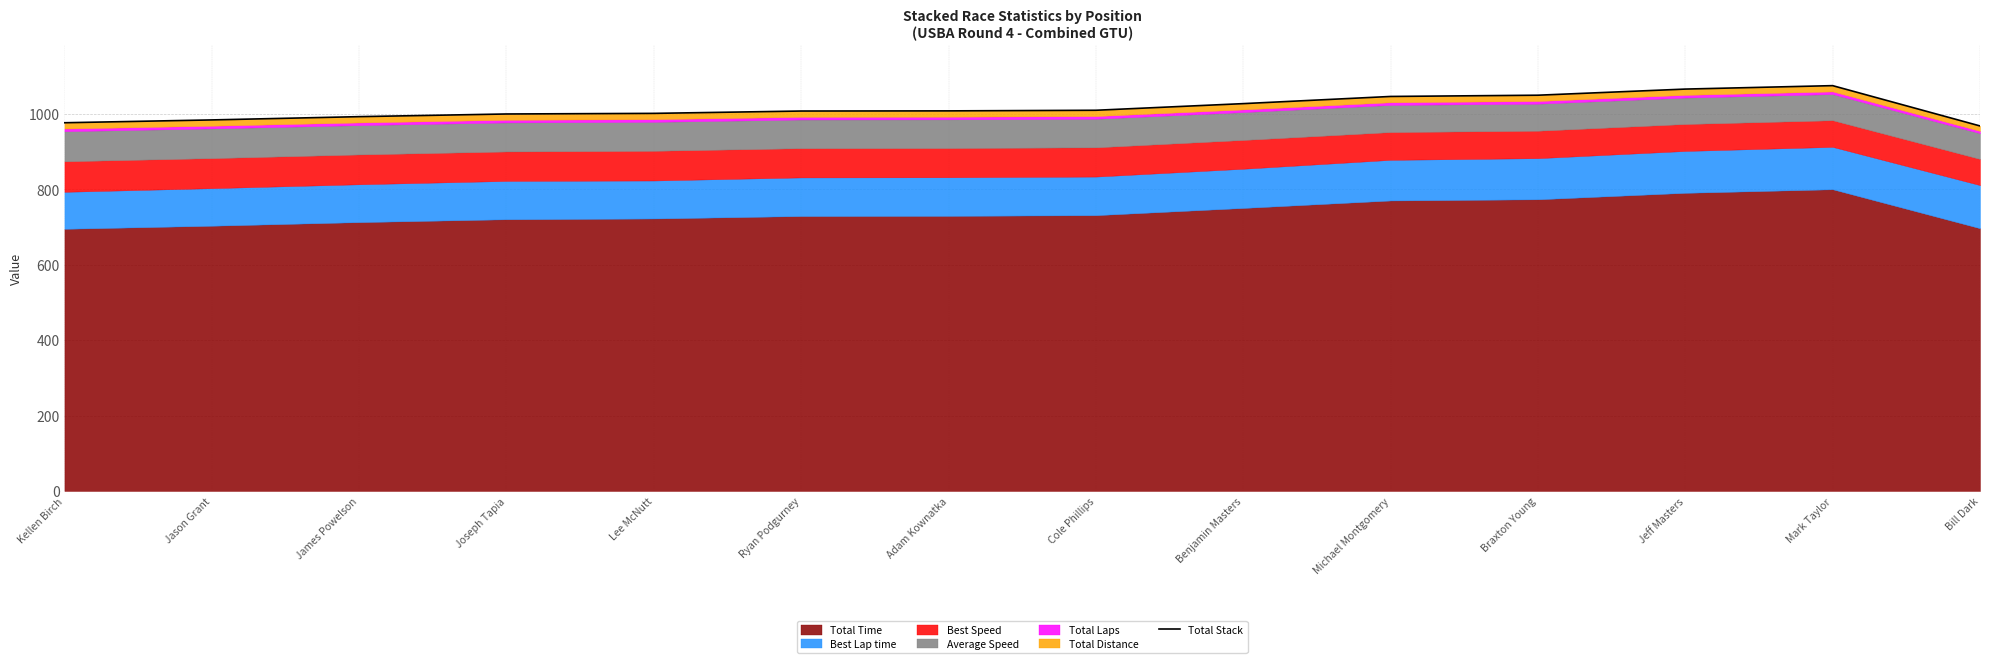

What is the value of the 11th point from the left?

1048.7